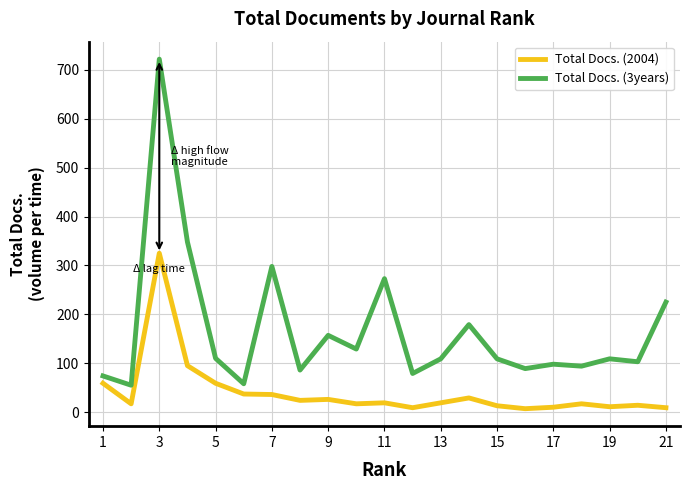

Count the number of categories in the chart.

21